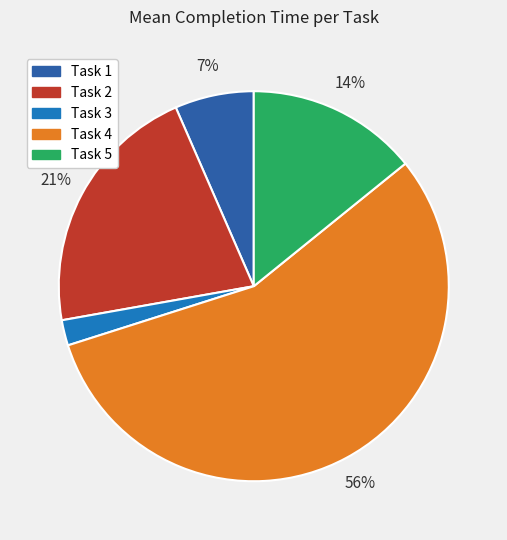

Is it true that Task 5 is 3% of the pie?

False